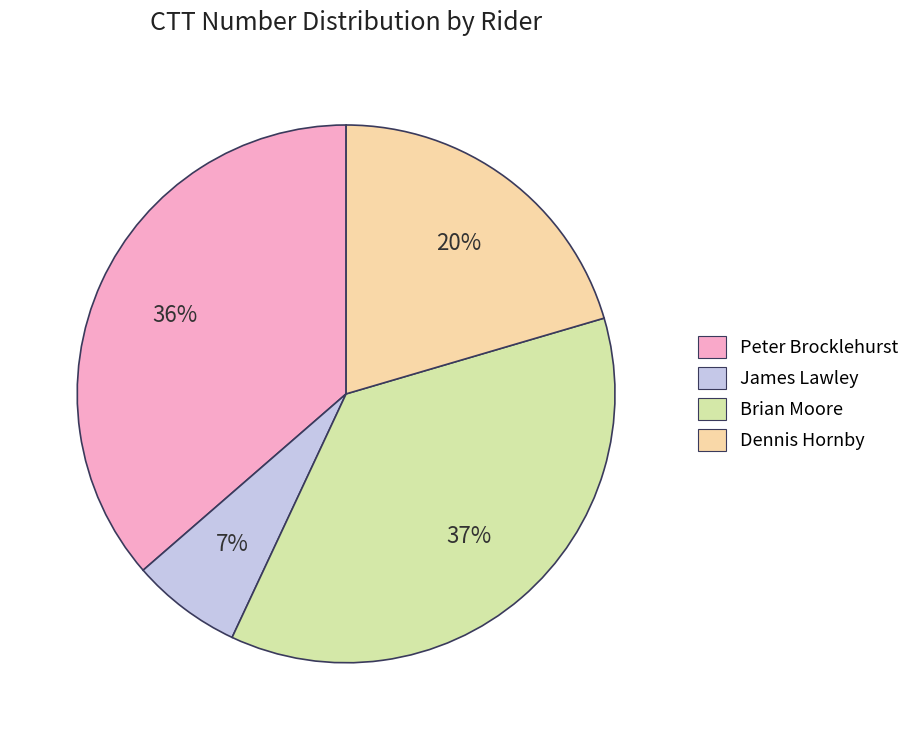

To the nearest percent, what percentage of the pie is Brian Moore?

37%